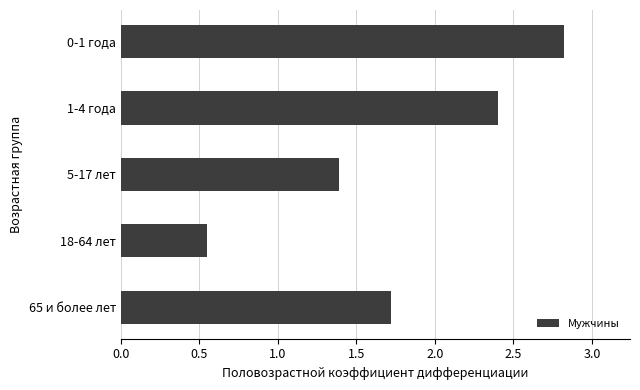

What is the difference between the maximum and minimum values?

2.3